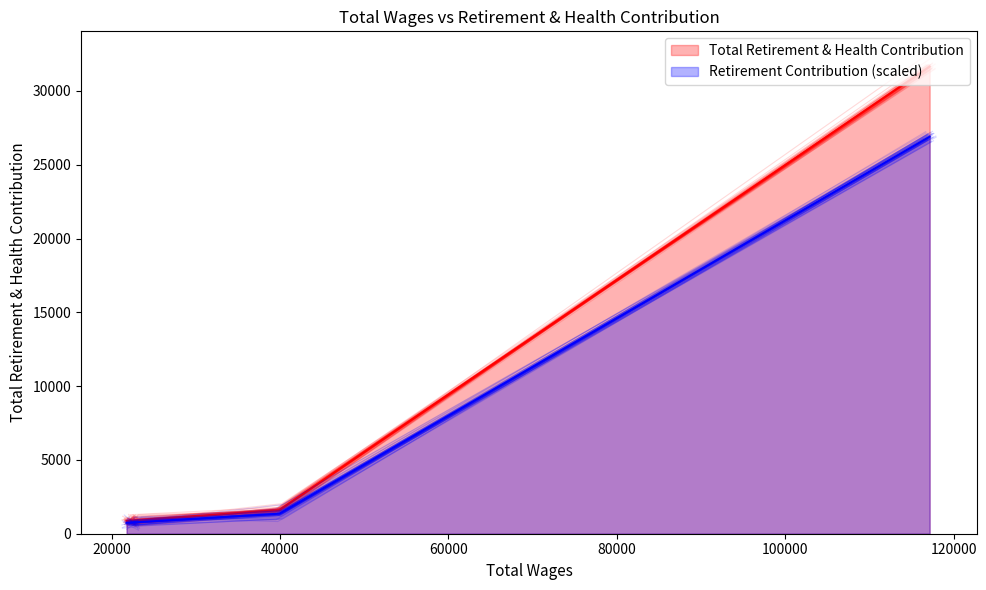

What is the sum of all values?

35937